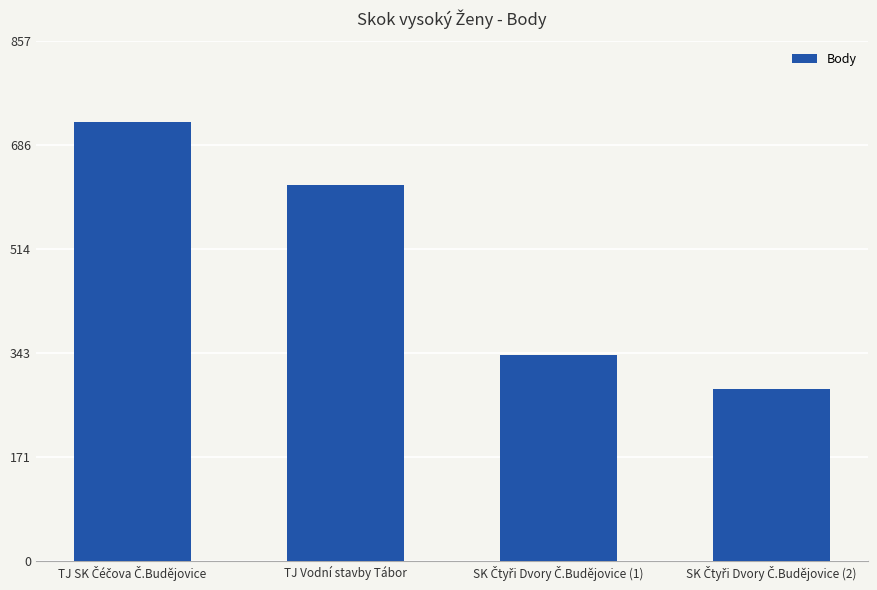

How many bars are there in total?

4